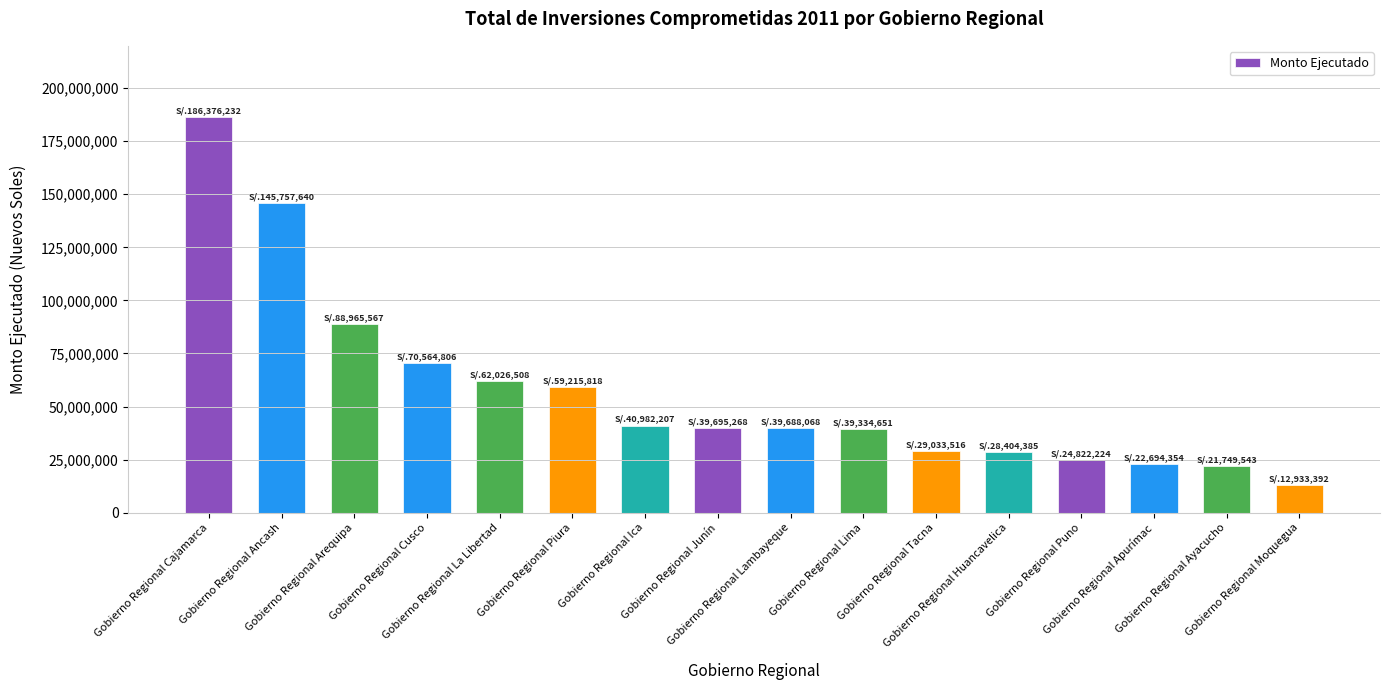

What is the smallest value displayed?

12933392